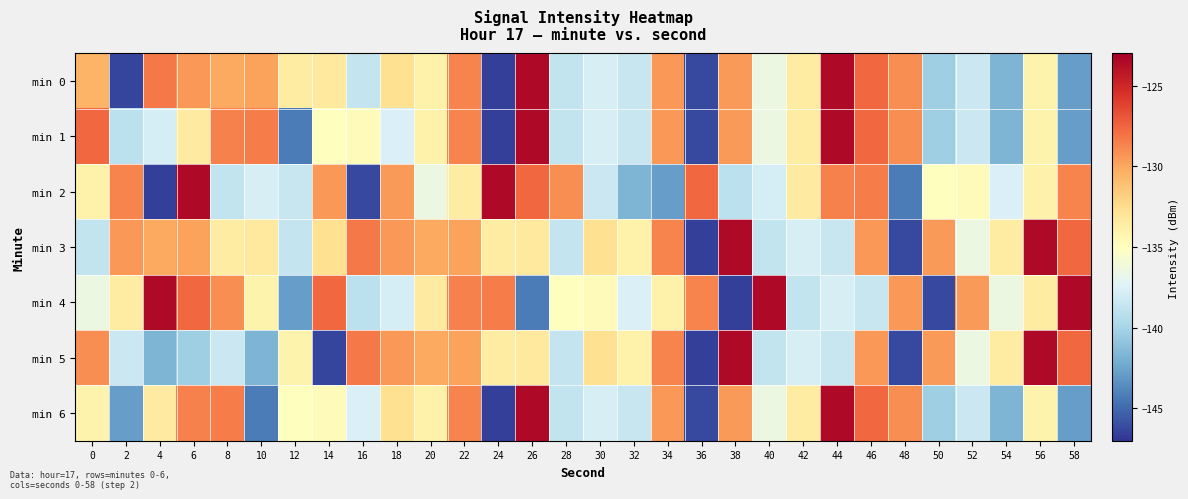

List the series in order of their peak value, highest first.

min 0, min 1, min 2, min 3, min 4, min 5, min 6